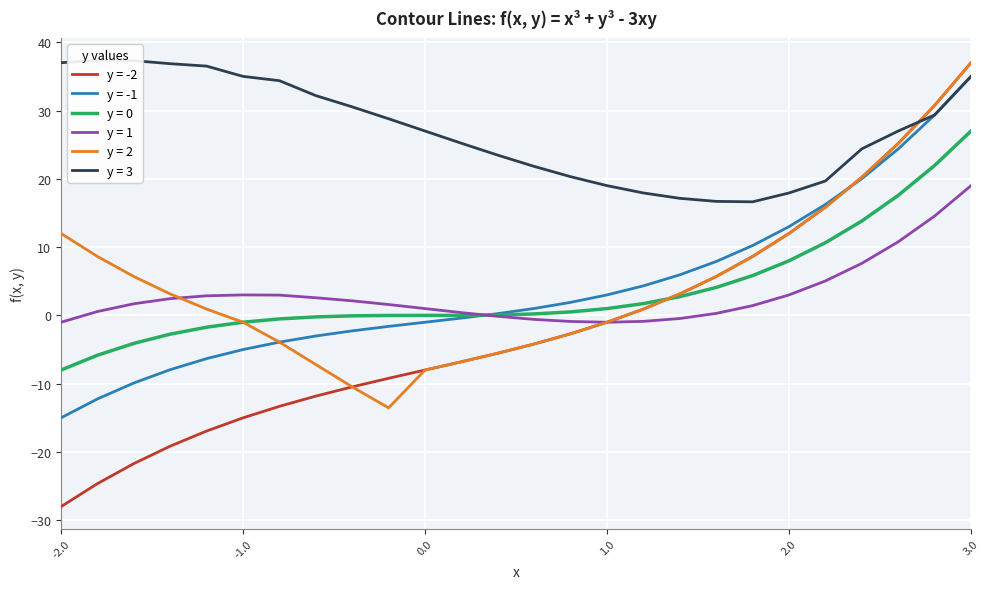

What are all the series names shown in the legend?

y = -2, y = -1, y = 0, y = 1, y = 2, y = 3